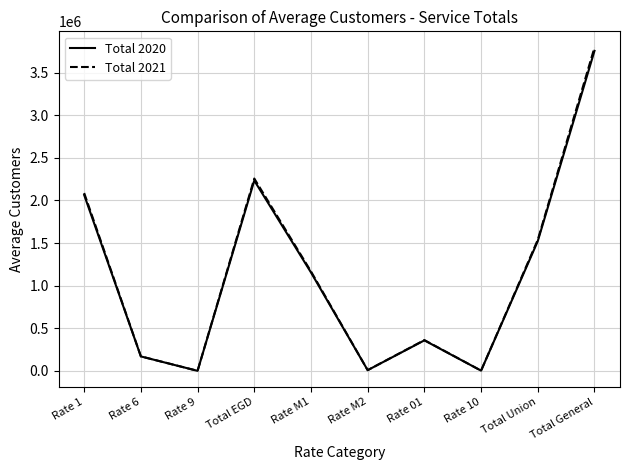

Which series changed the most between Rate 01 and Total Union?

Total 2021